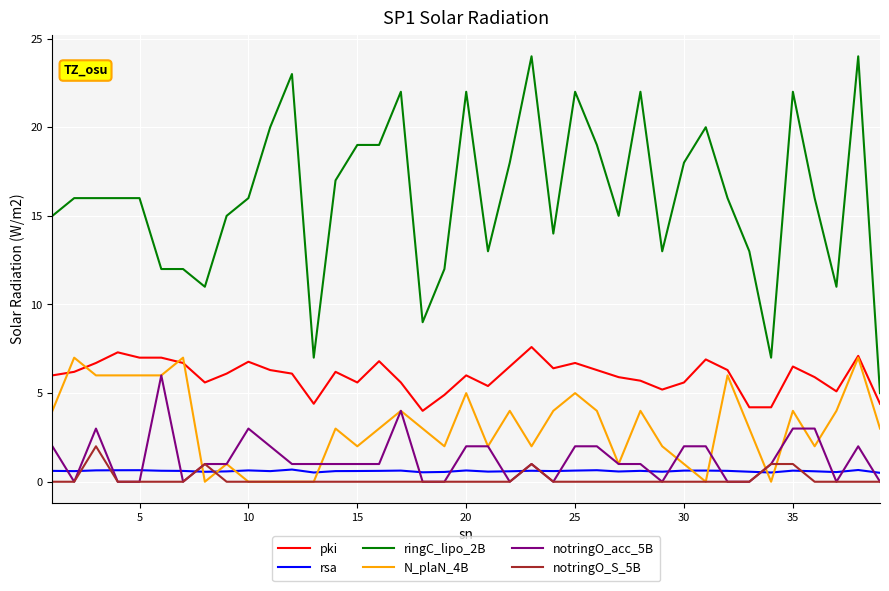

Which series has the widest spread of values?

ringC_lipo_2B